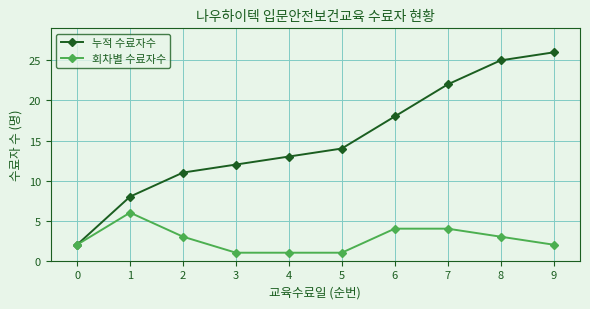

What is the maximum value shown in the chart?

26